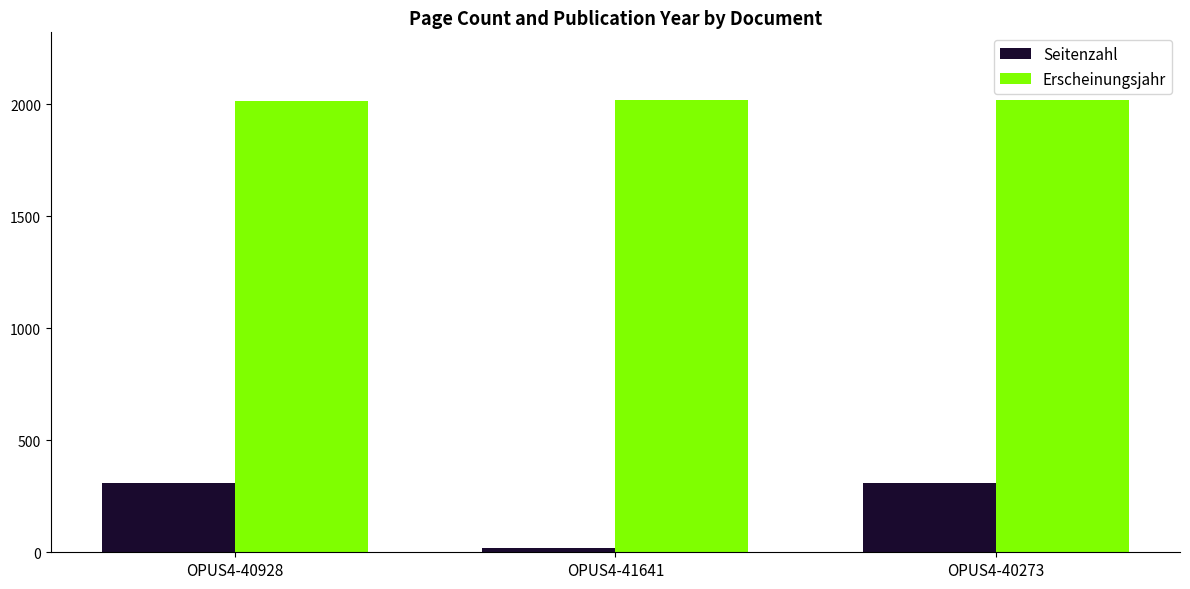

Which series changed the most between OPUS4-40928 and OPUS4-41641?

Seitenzahl